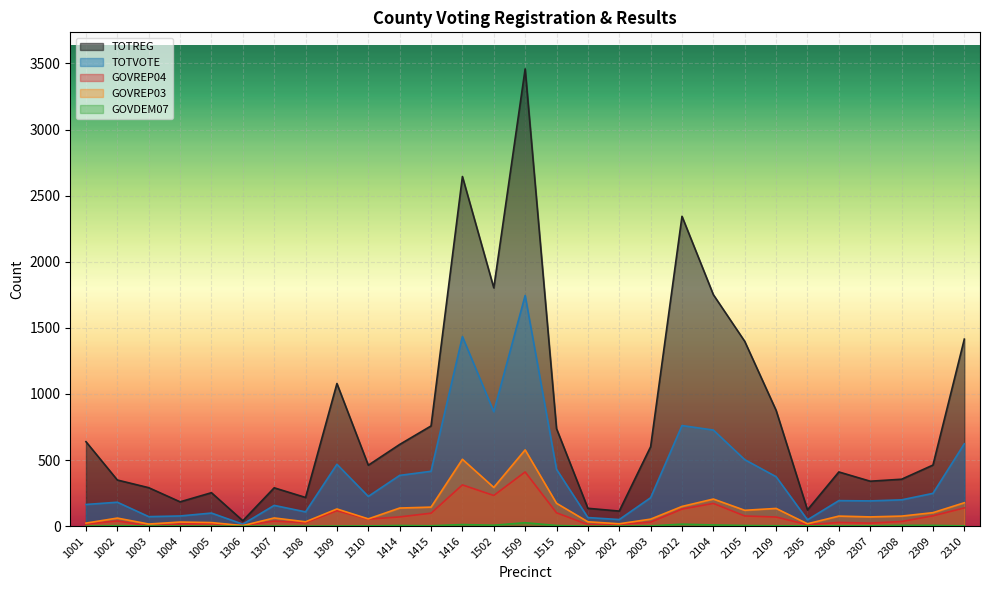

List the labels in order of TOTREG value, smallest first.

1306, 2002, 2305, 2001, 1004, 1308, 1005, 1307, 1003, 2307, 1002, 2308, 2306, 1310, 2309, 2003, 1414, 1001, 1515, 1415, 2109, 1309, 2105, 2310, 2104, 1502, 2012, 1416, 1509